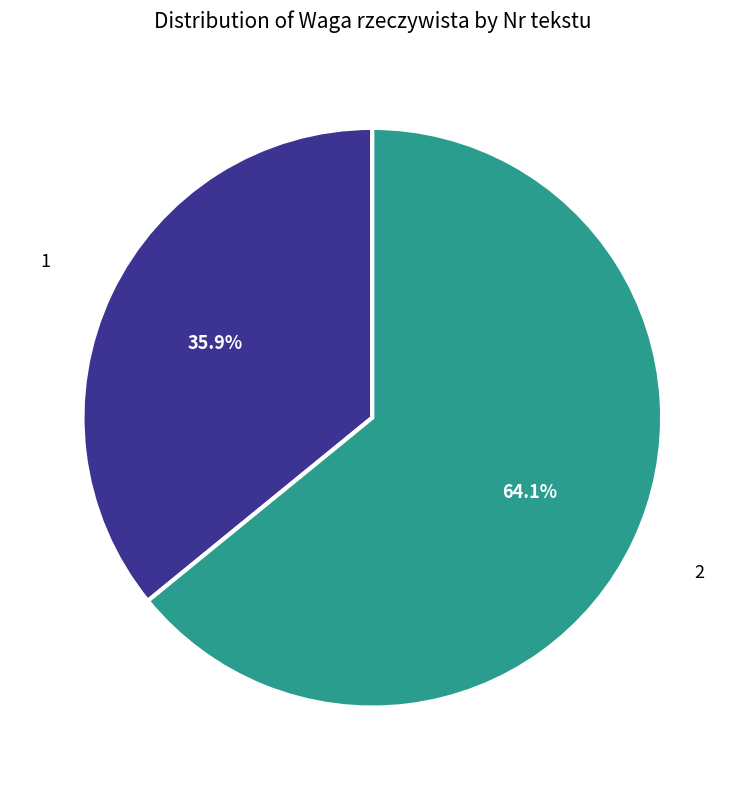

Which slice represents more than half of the pie?

2